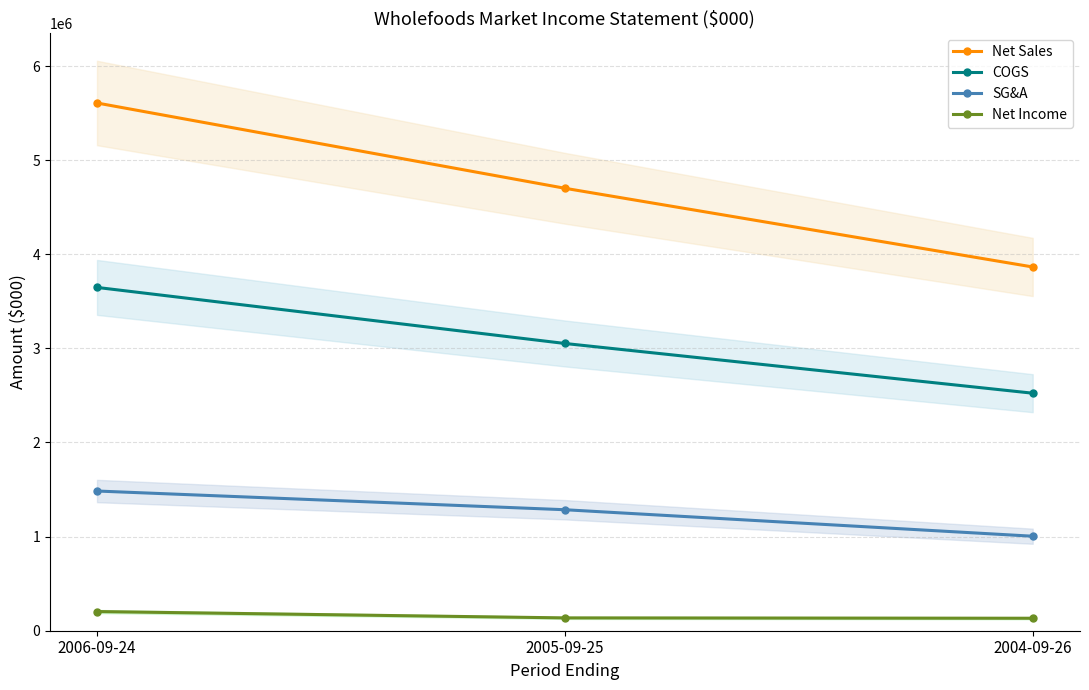

How many data points in SG&A are above 1285613?

1